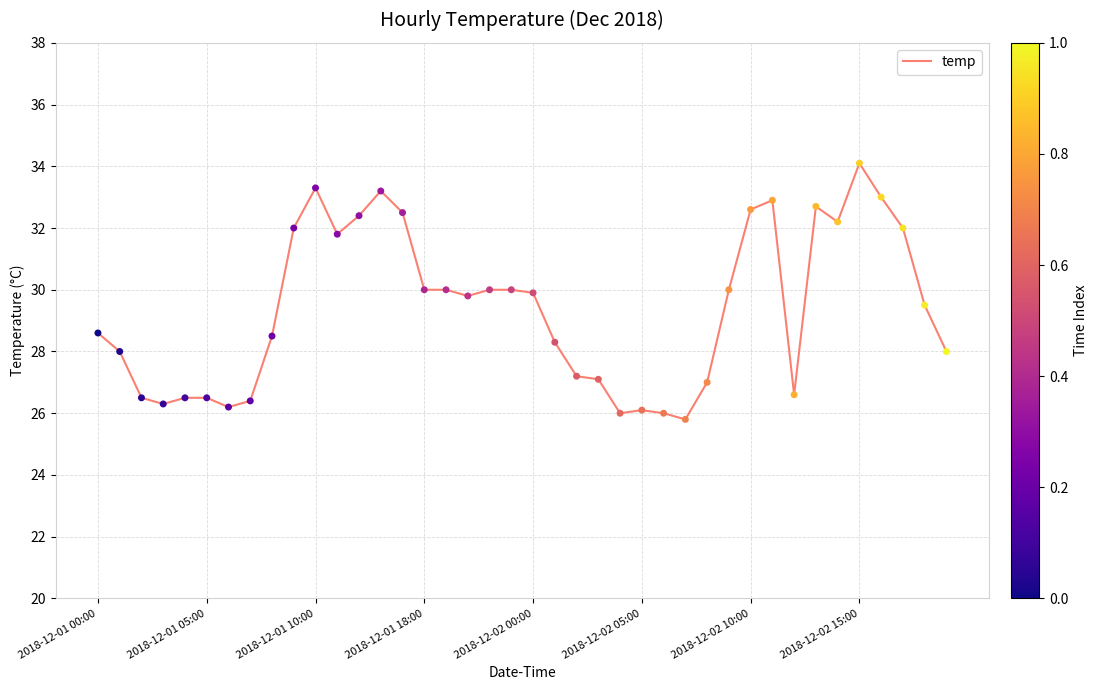

What is the difference between the maximum and minimum values?

8.3